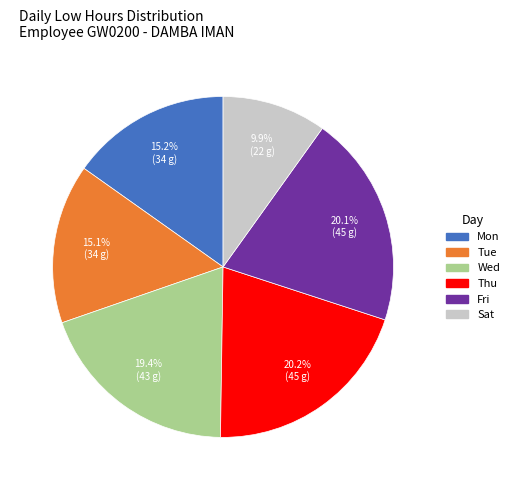

To the nearest percent, what is the combined percentage of Tue and Wed?

35%